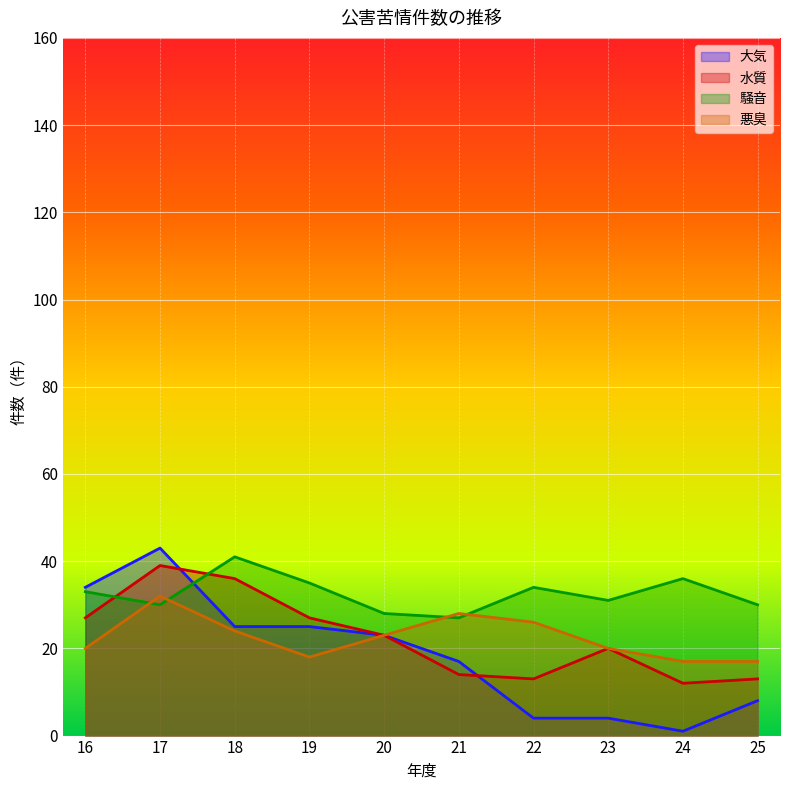

Is it true that 水質 equals 13 at 22?

True